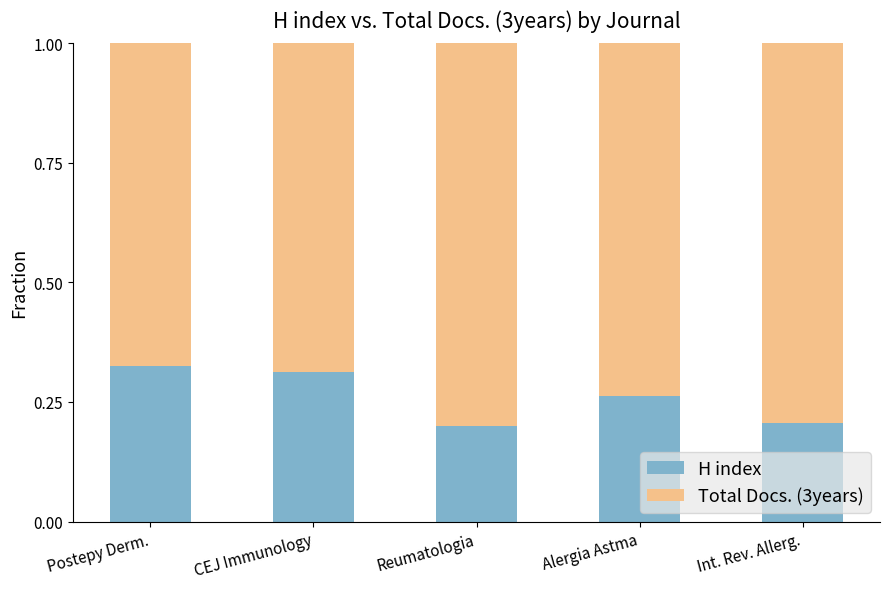

What is the difference between the maximum and minimum values in the H index series?

0.1